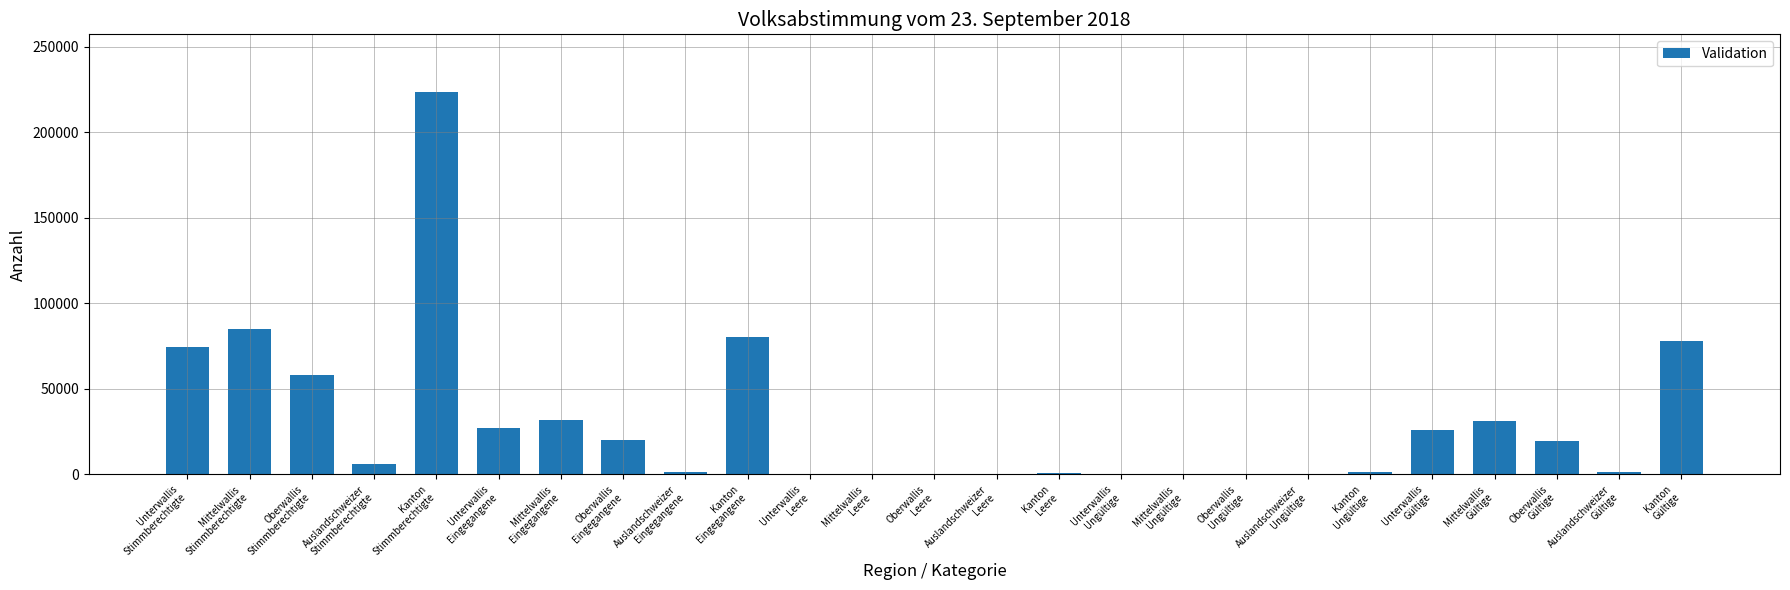

What is the maximum value shown in the chart?

223678